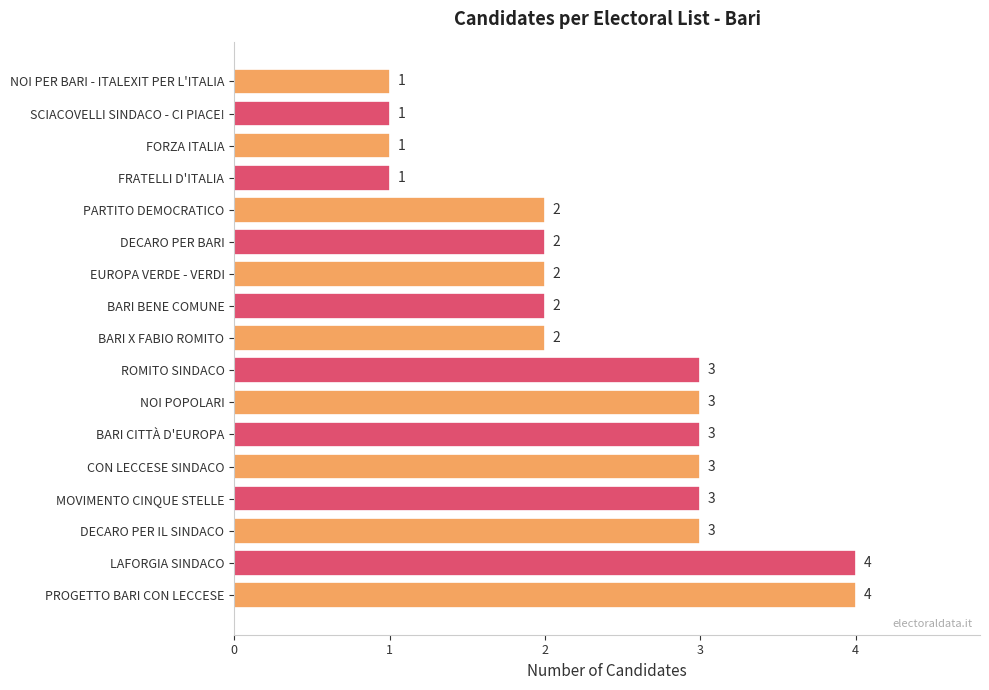

Between BARI CITTÀ D'EUROPA and NOI PER BARI - ITALEXIT PER L'ITALIA, which is larger?

BARI CITTÀ D'EUROPA